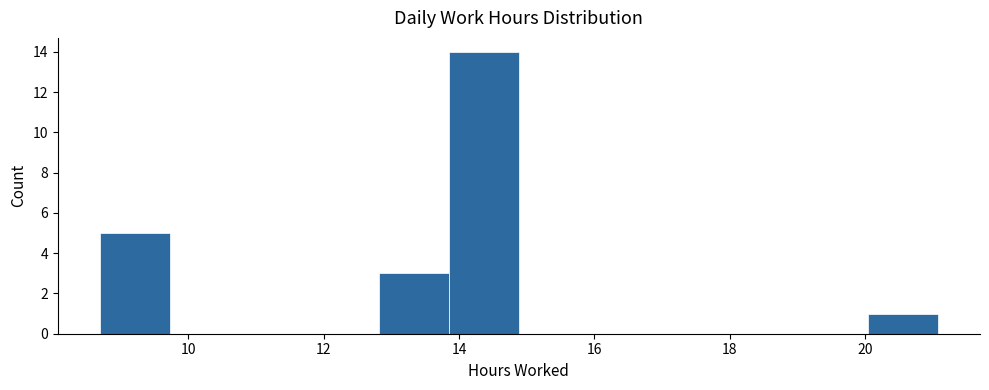

What is the height of the bar covering 12.8 to 13.8 on the x-axis? Neither the bar edges nor the heights are printed on the chart, so give them approximately, as read against the axes.

3